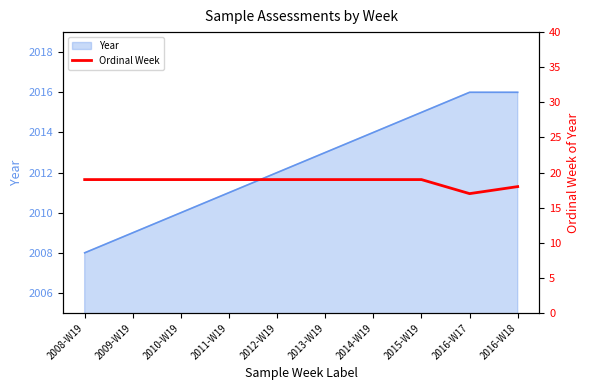

Reading left to right, extract all data points from this chart.

2008-W19=19	2009-W19=19	2010-W19=19	2011-W19=19	2012-W19=19	2013-W19=19	2014-W19=19	2015-W19=19	2016-W17=17	2016-W18=18